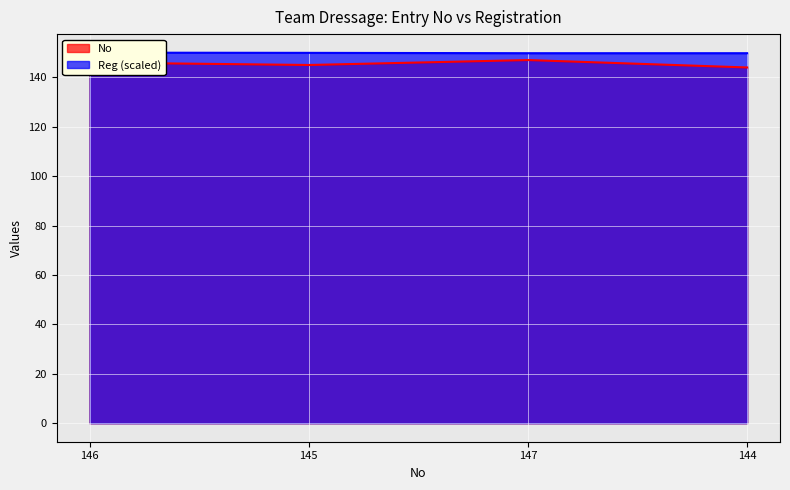

What is the difference between the maximum and minimum values in the Reg series?

0.2